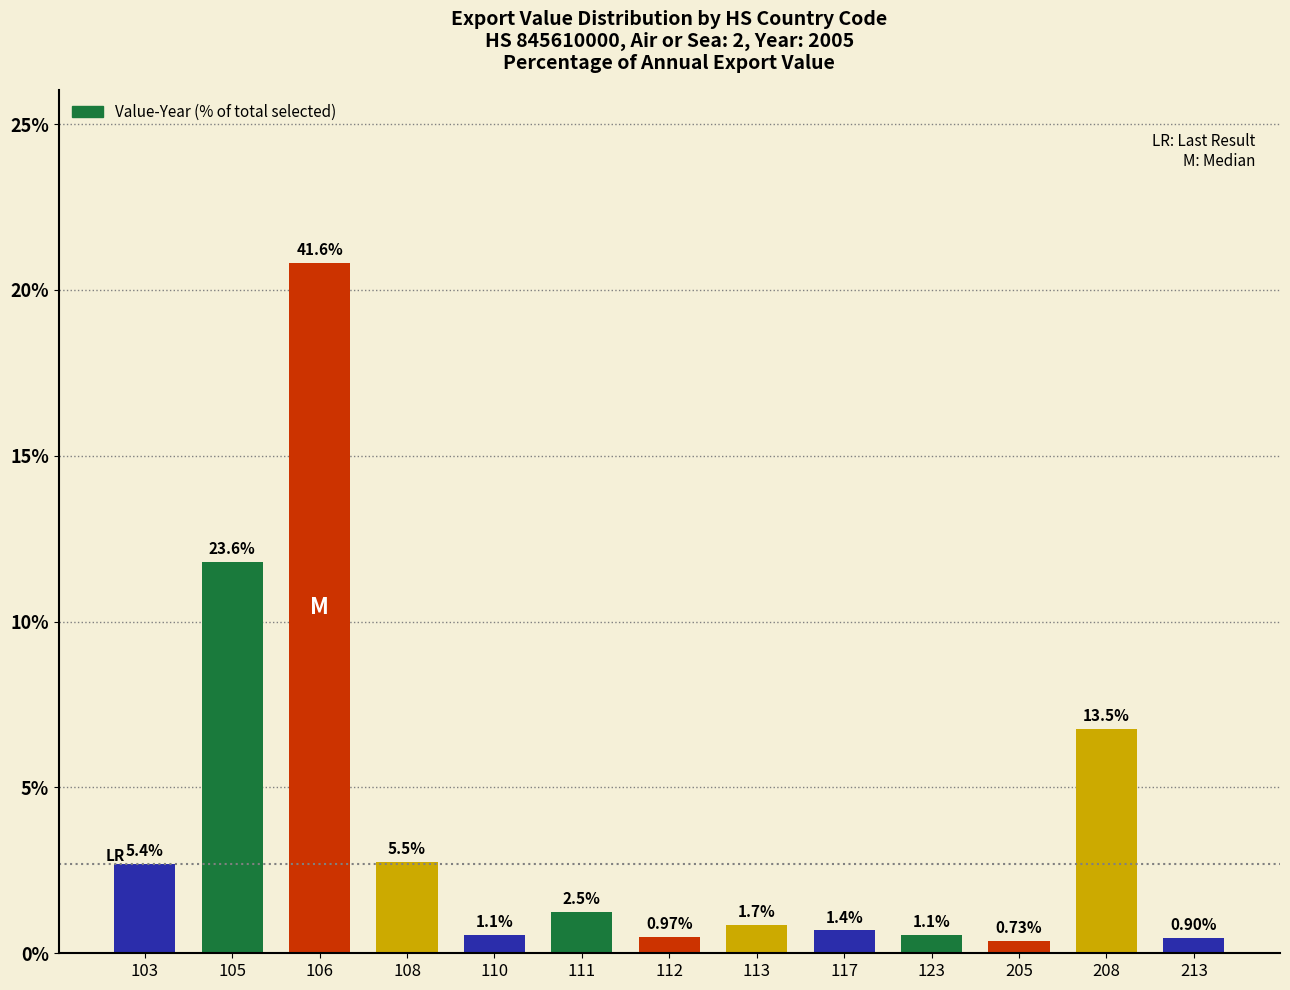

The value at 113 is 0.5. True or false?

False